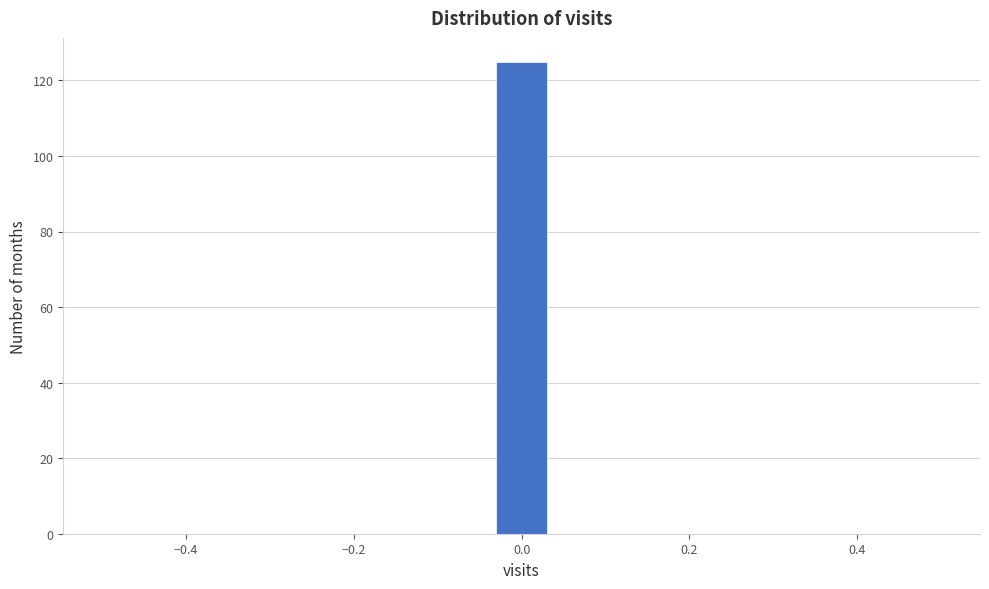

Read against the x-axis, roughly where is the centre of the tallest bar?

0.00